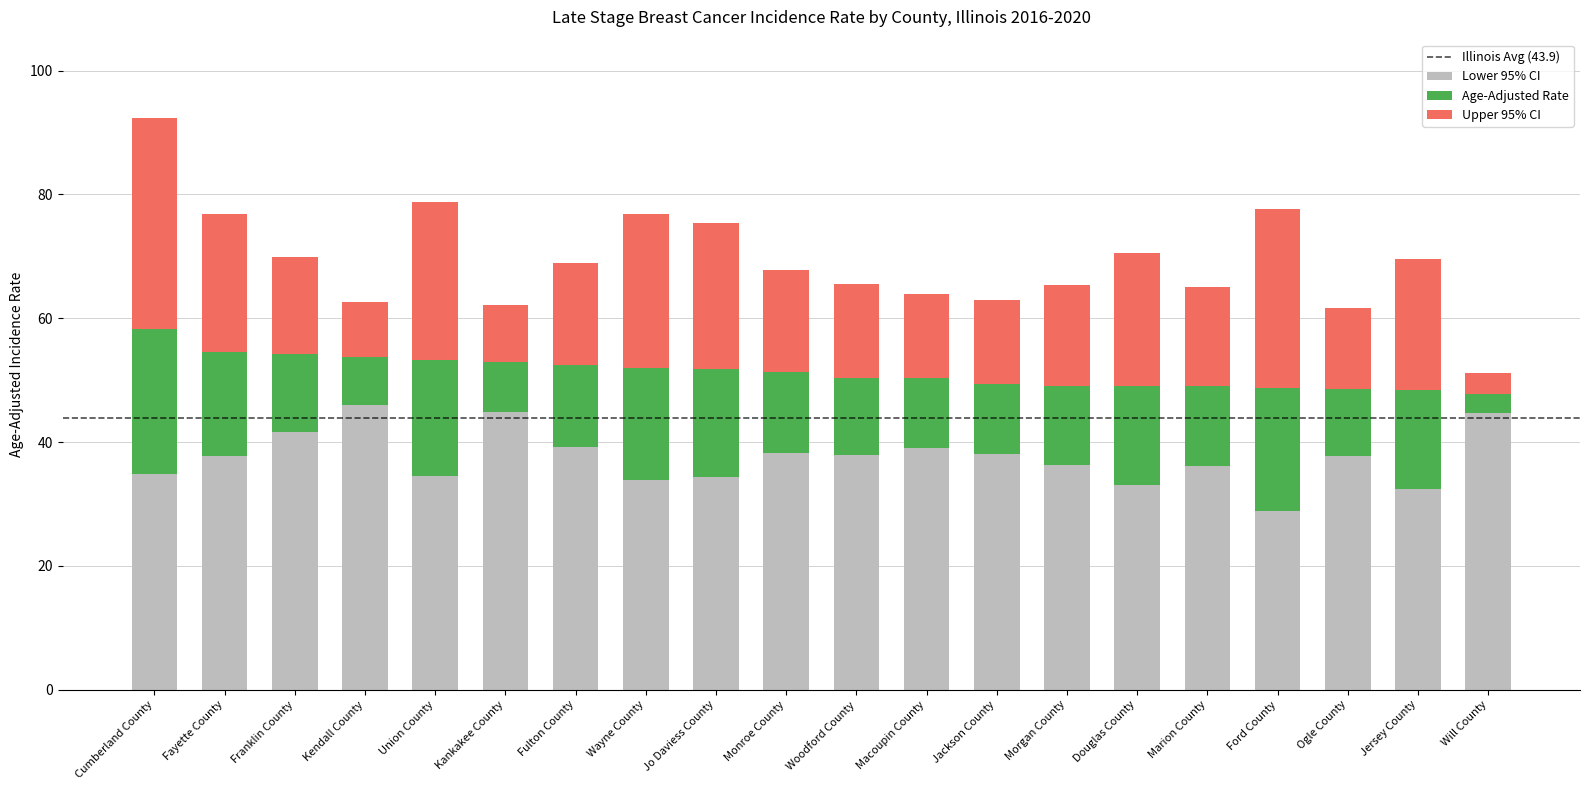

What is the sum of all Lower 95% CI values?

749.6